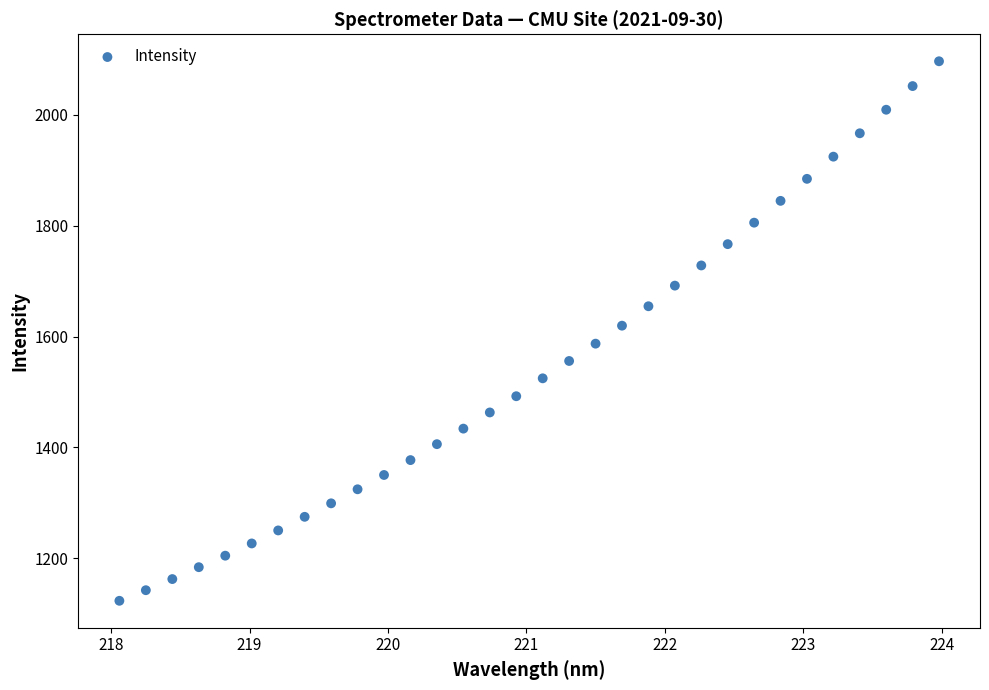

What is the range of X values (max minus min)?

5.9